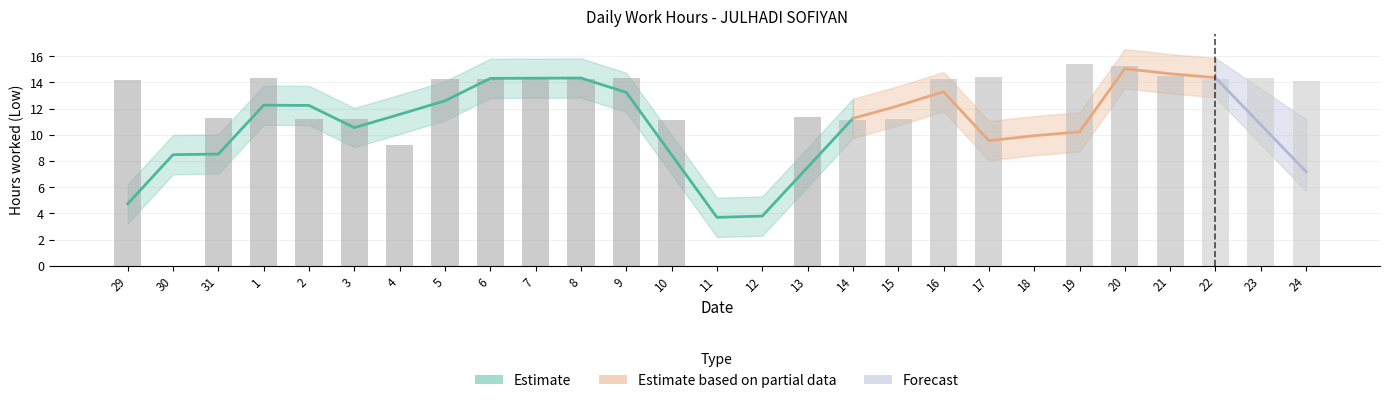

How many values are above zero?

23